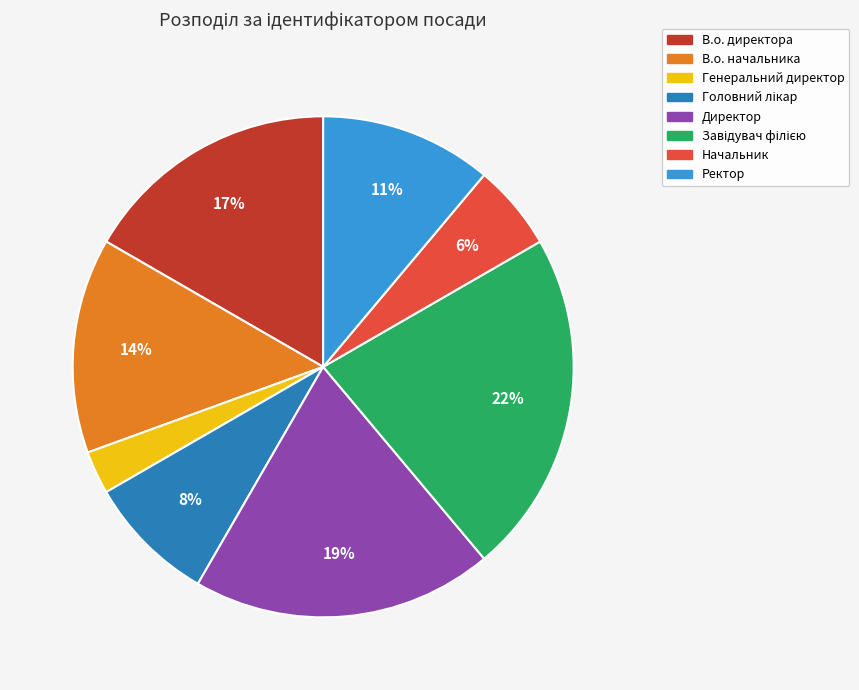

What is the smallest slice in the pie chart?

Генеральний директор